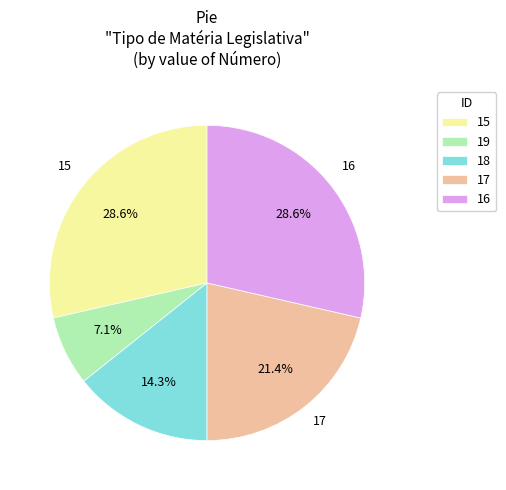

True or false: 18 accounts for 1% of the total.

False